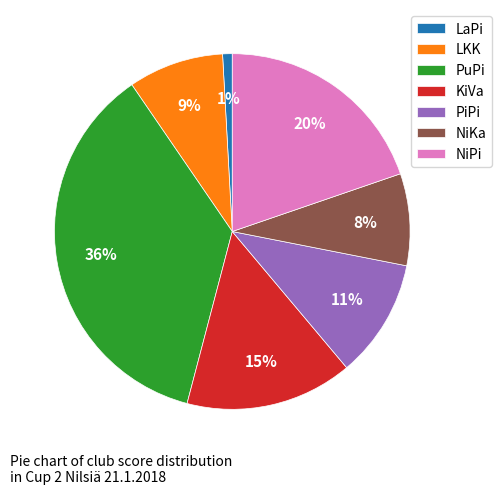

To the nearest percent, what portion does PiPi represent?

11%